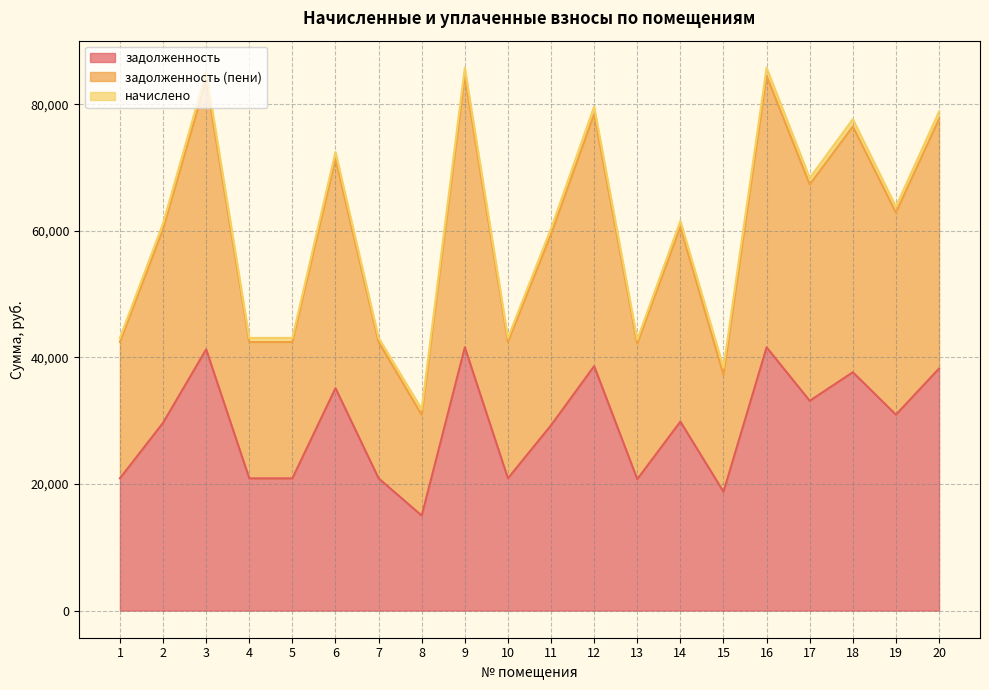

What is the value of the задолженность point at the 7th from the left?

20890.3